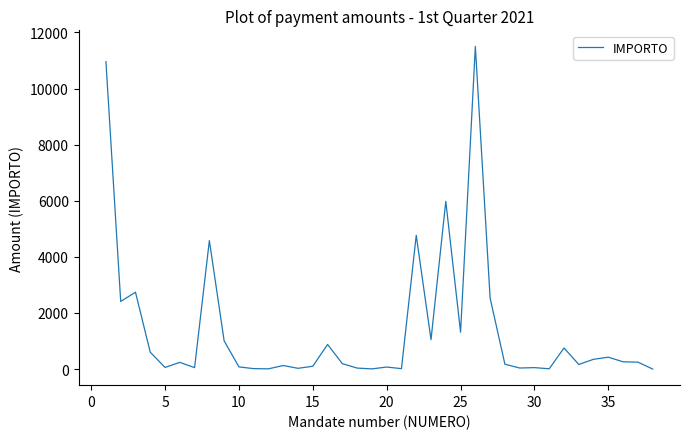

What is the greatest value displayed?

11500.0